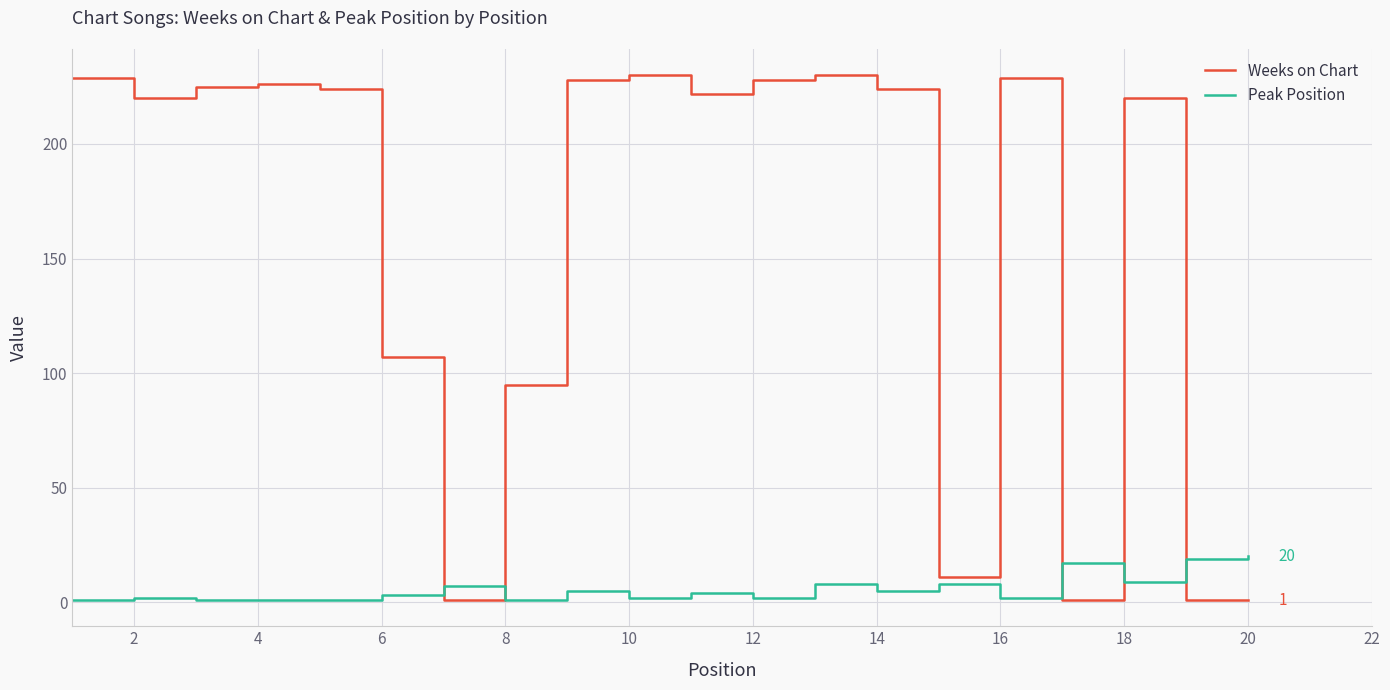

Which series has the widest spread of values?

Weeks on Chart